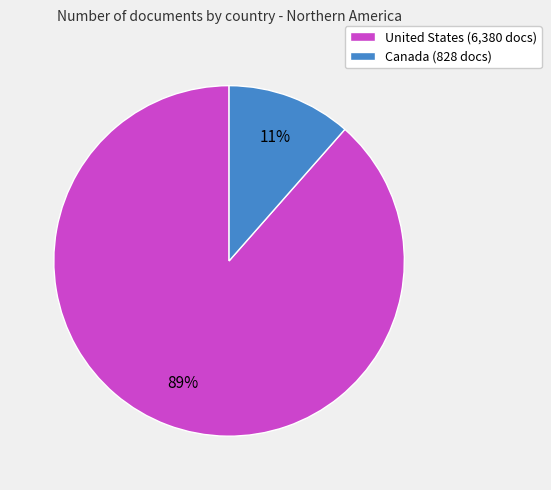

To the nearest percent, what is the average slice percentage?

50%